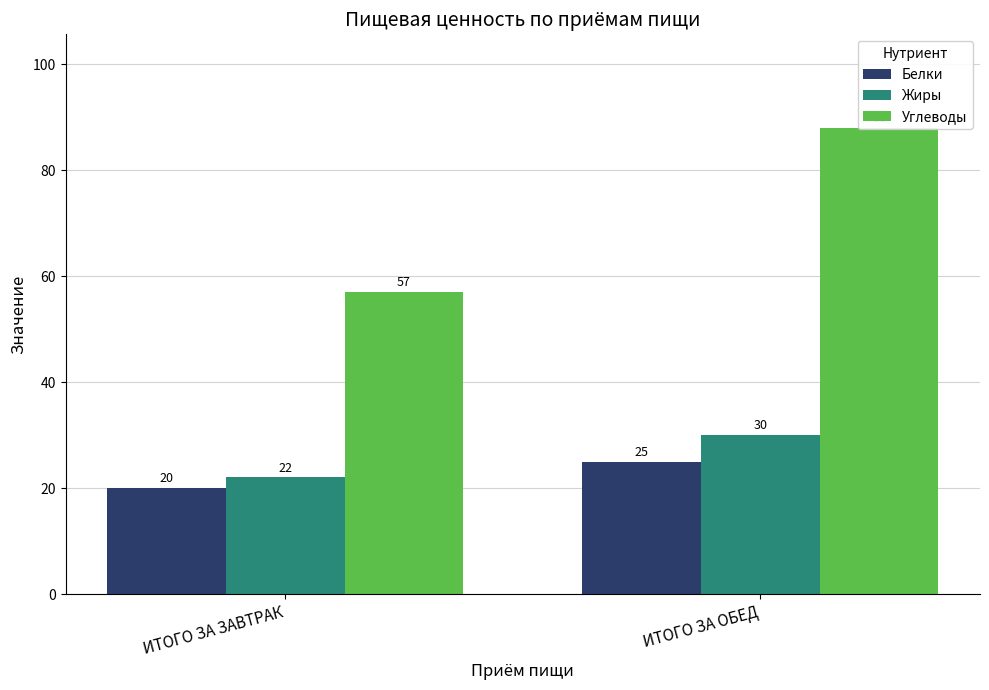

At ИТОГО ЗА ОБЕД, list the series in order from largest to smallest.

Углеводы, Жиры, Белки